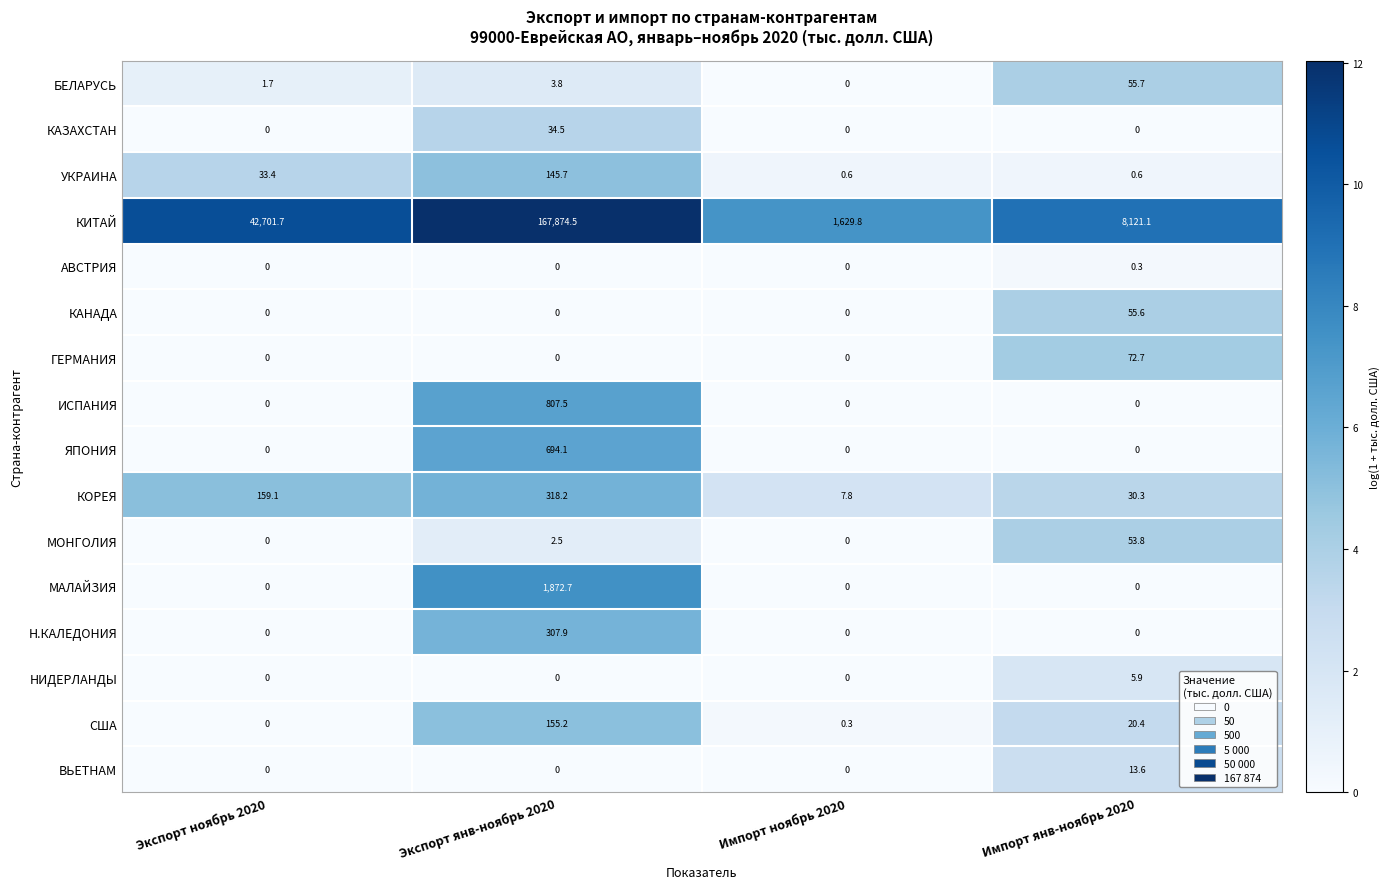

Which series has the largest total across all categories?

КИТАЙ